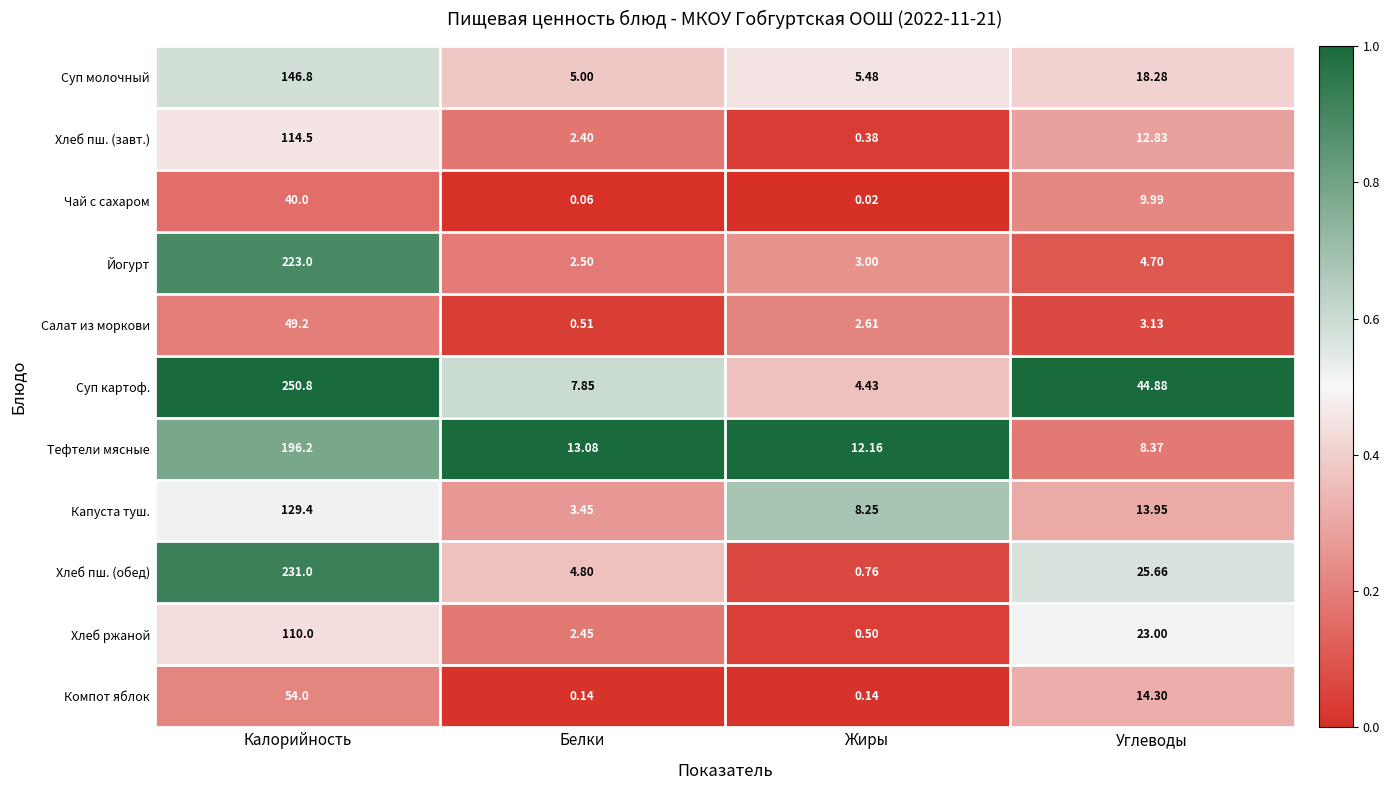

Which series has the widest spread of values?

Суп картоф.